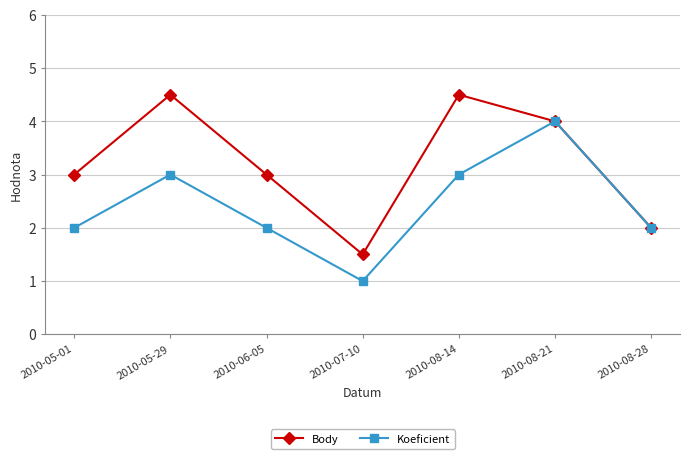

What is the maximum value for Body?

4.5